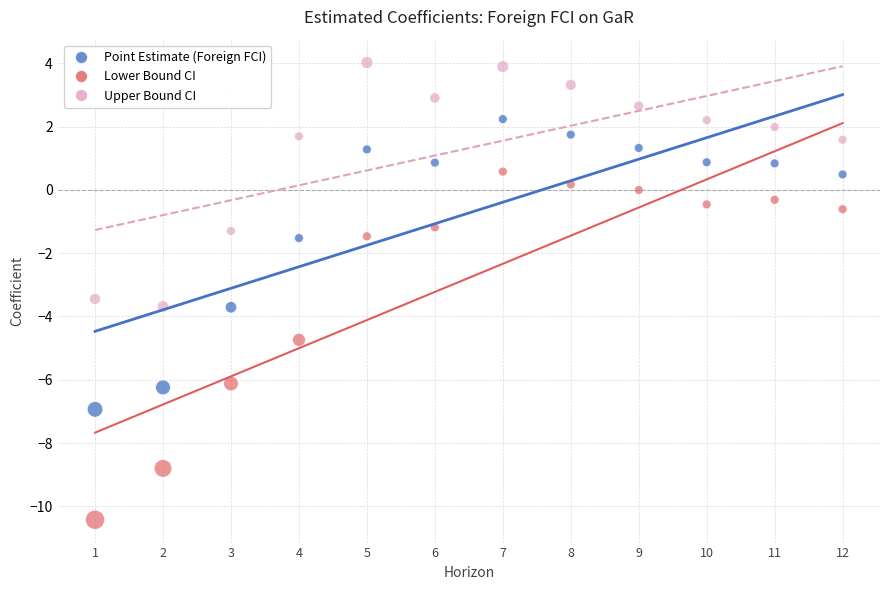

Which series contains the highest Y value?

Upper Bound CI